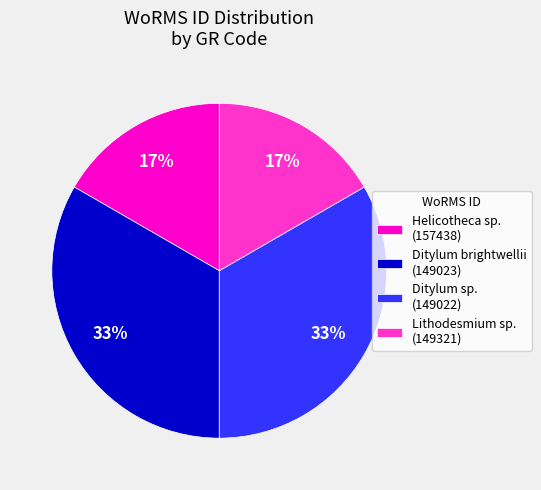

To the nearest percent, what portion does Lithodesmium sp. (149321) represent?

17%